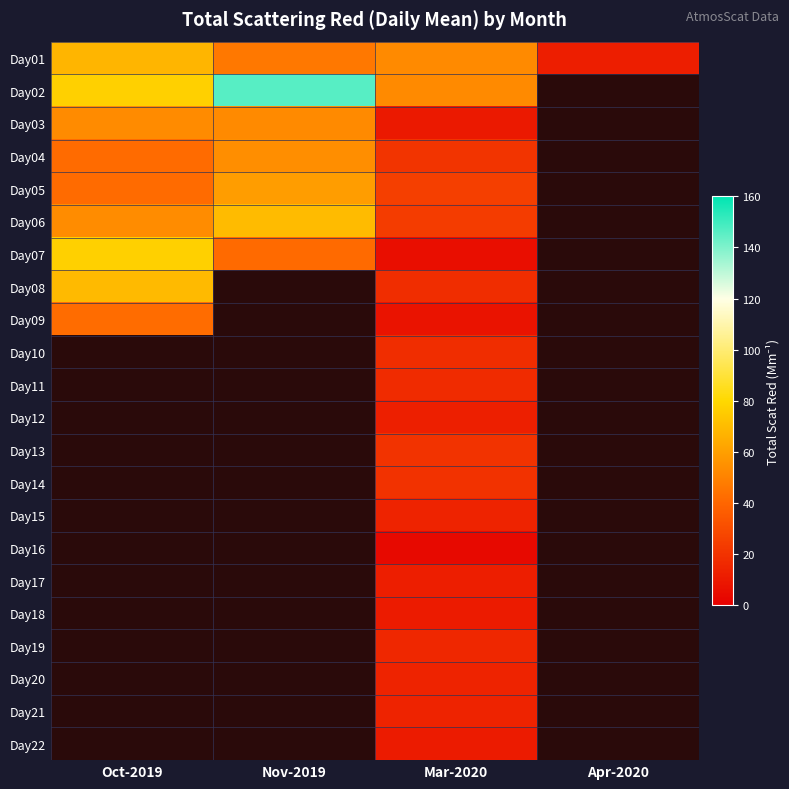

Which has a higher value, Mar-2020 or Apr-2020?

Mar-2020